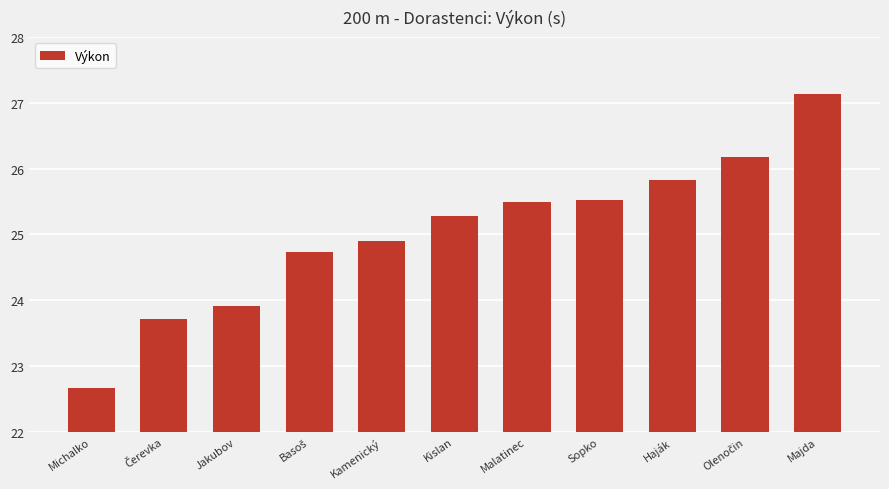

The value at Jakubov is 23.9. True or false?

True